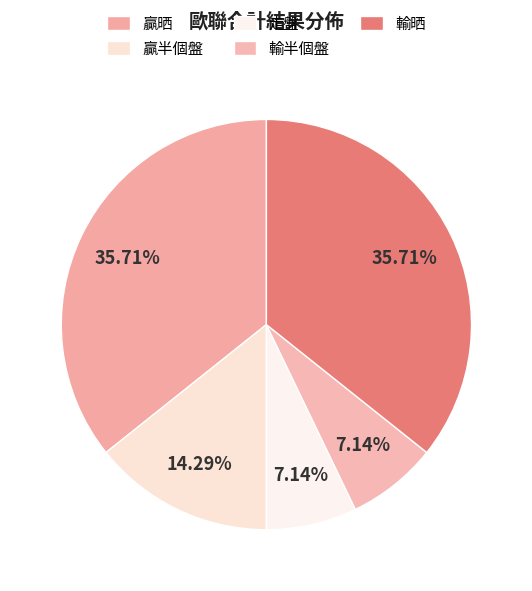

Combined, do 贏半個盤 and 輸半個盤 account for over 50%?

No